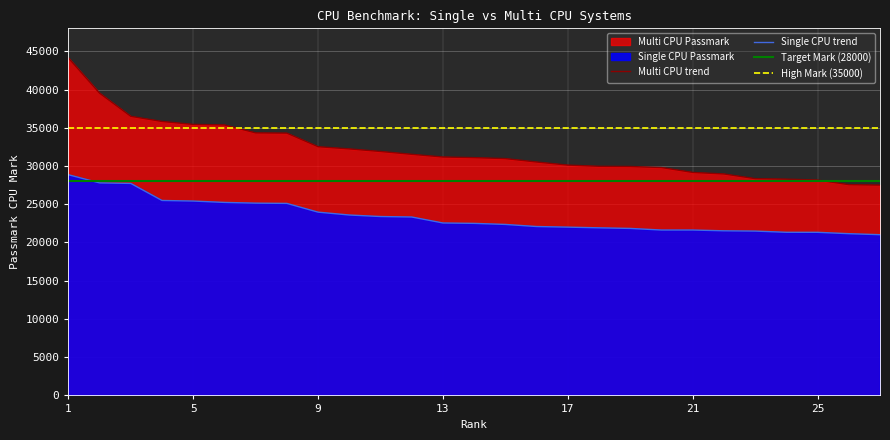

True or false: Single CPU Passmark and Multi CPU Passmark intersect in this chart.

False